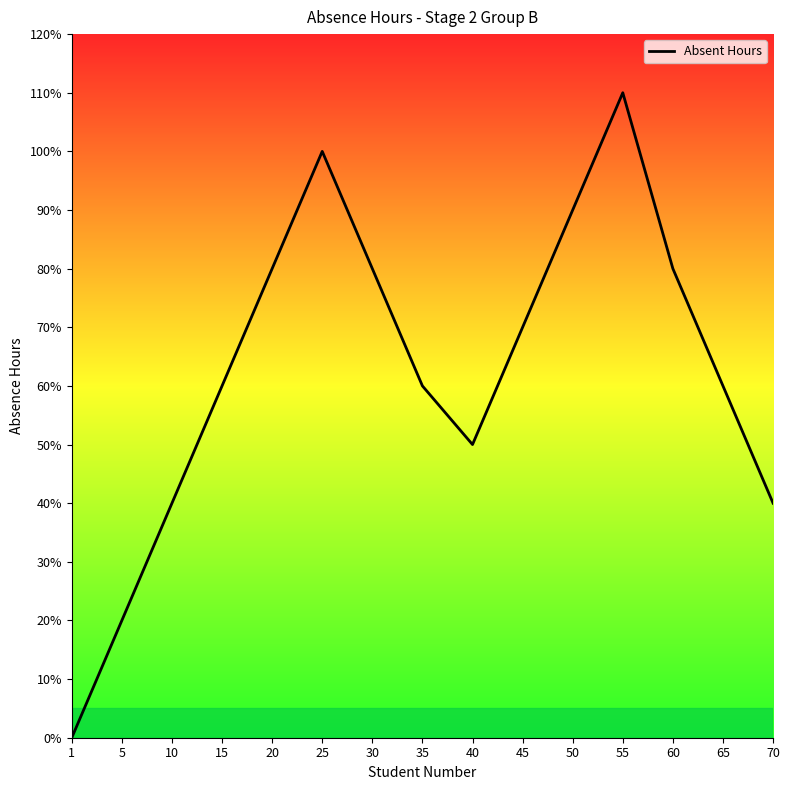

Does the chart display data point markers on the line(s)?

No